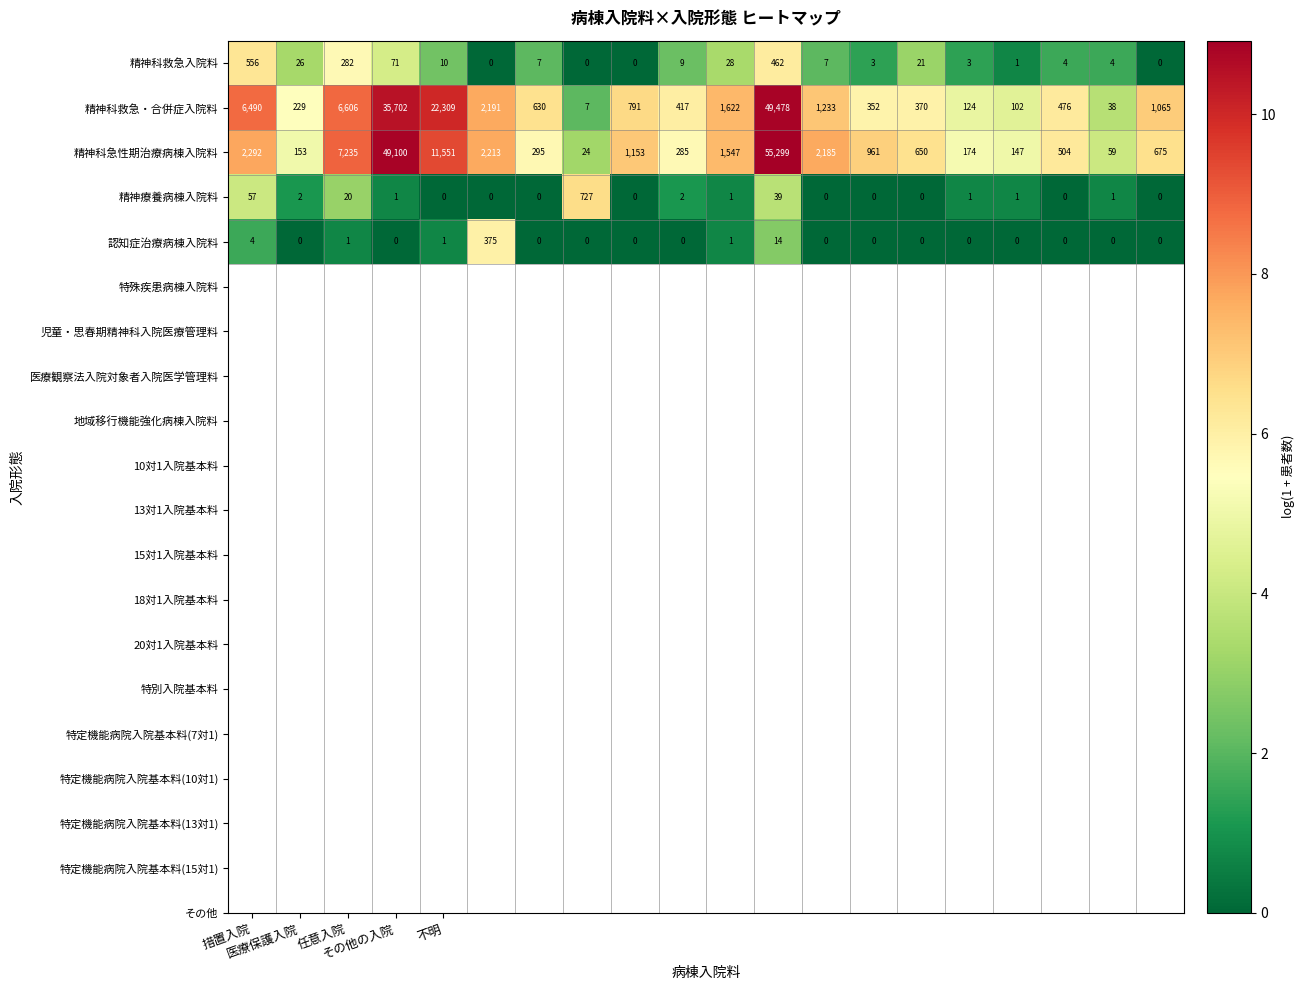

Which series has the largest range (max minus min)?

精神科急性期治療病棟入院料